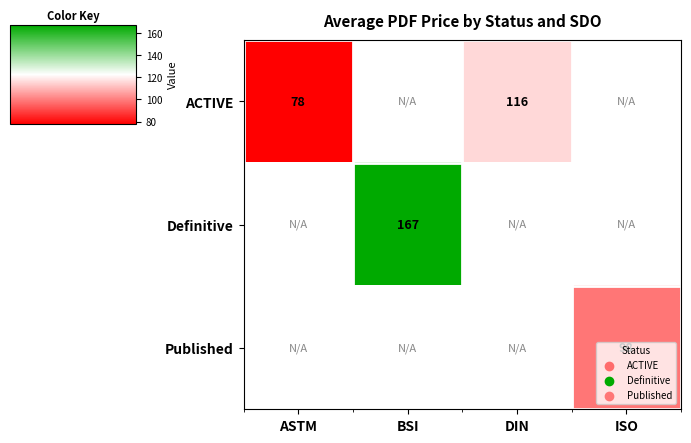

At how many categories does at least one series exceed 126?

1